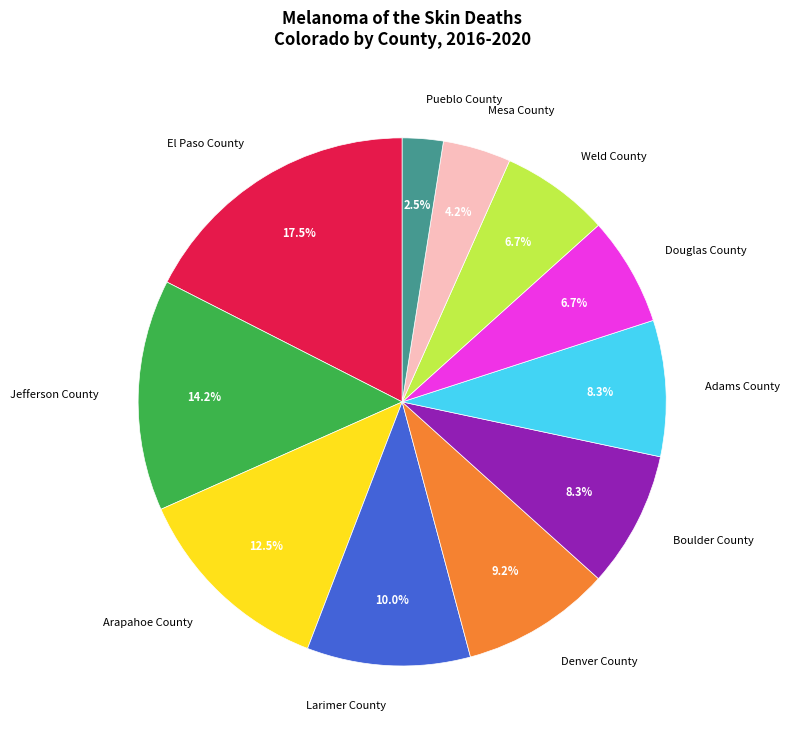

What portion of the pie excludes Denver County?

90.8%